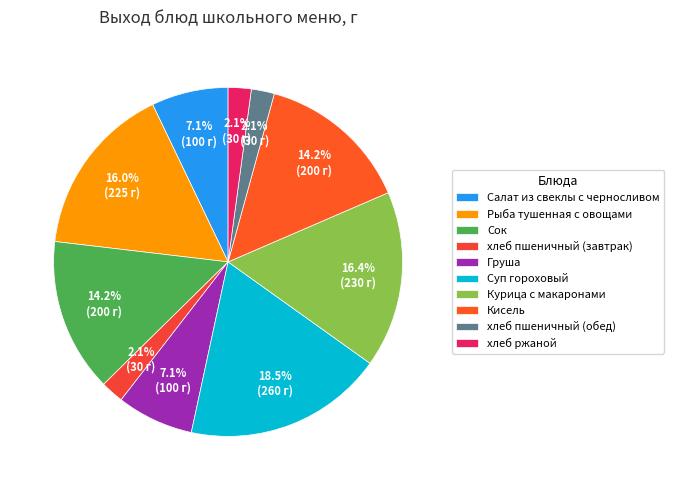

Count the number of slices in the pie.

10